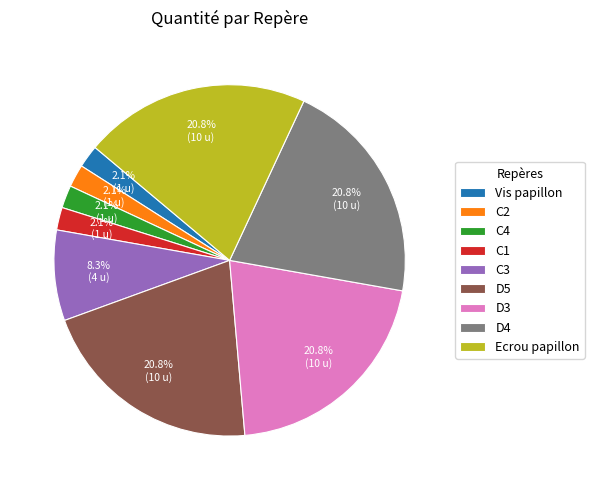

How many slices are in this pie chart?

9